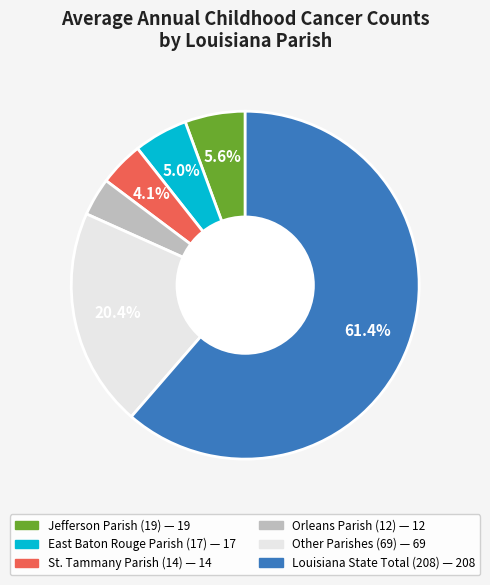

Is there a majority slice in this chart?

Yes